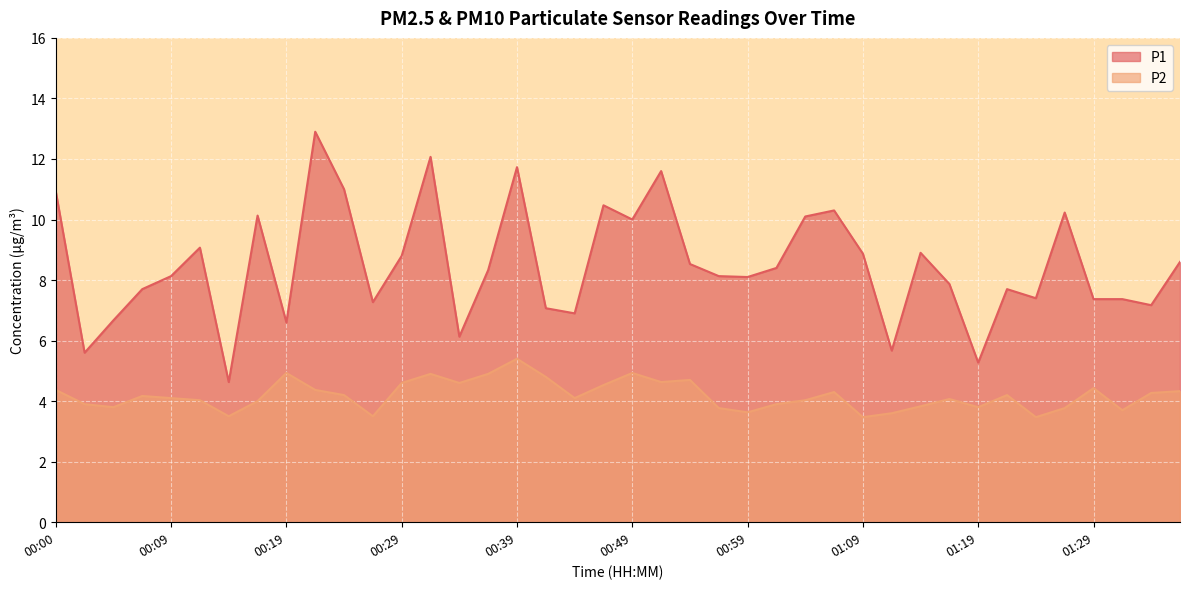

The P2 series shows 6.8 at 00:54. True or false?

False